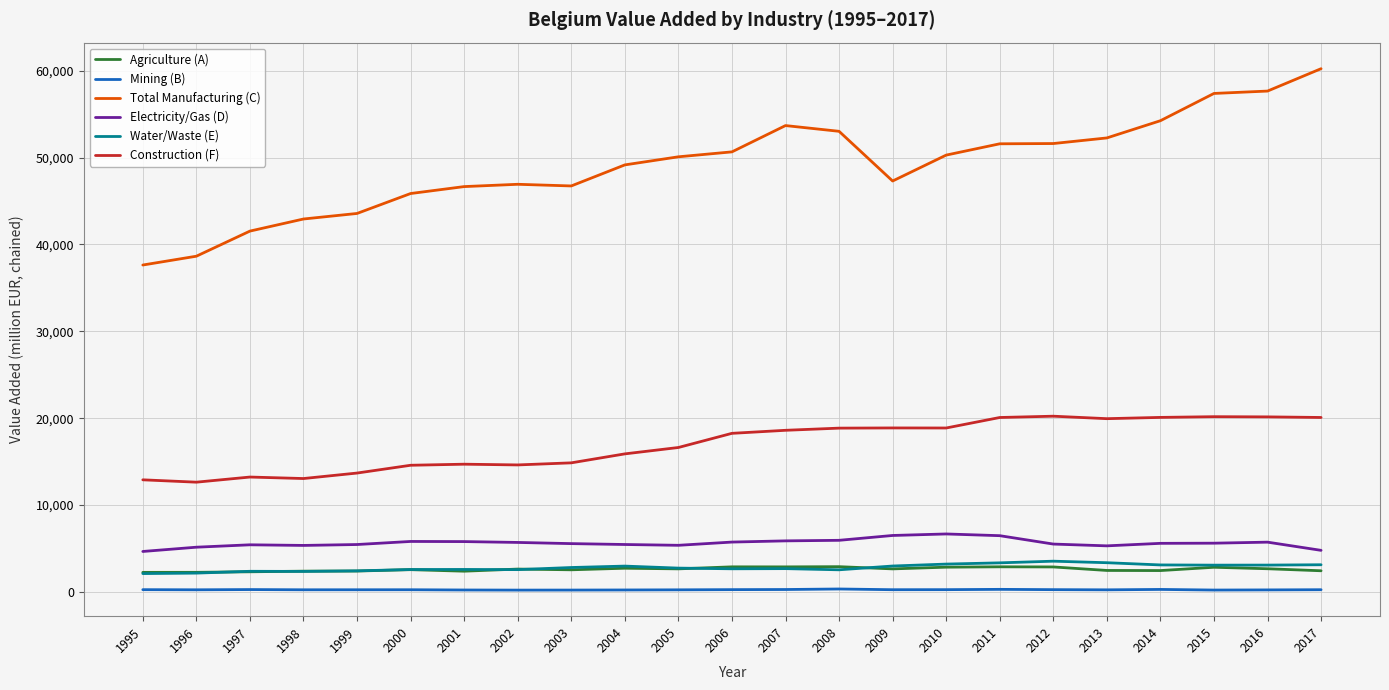

The value of Water/Waste (E) at 2006 is 610.6. True or false?

False